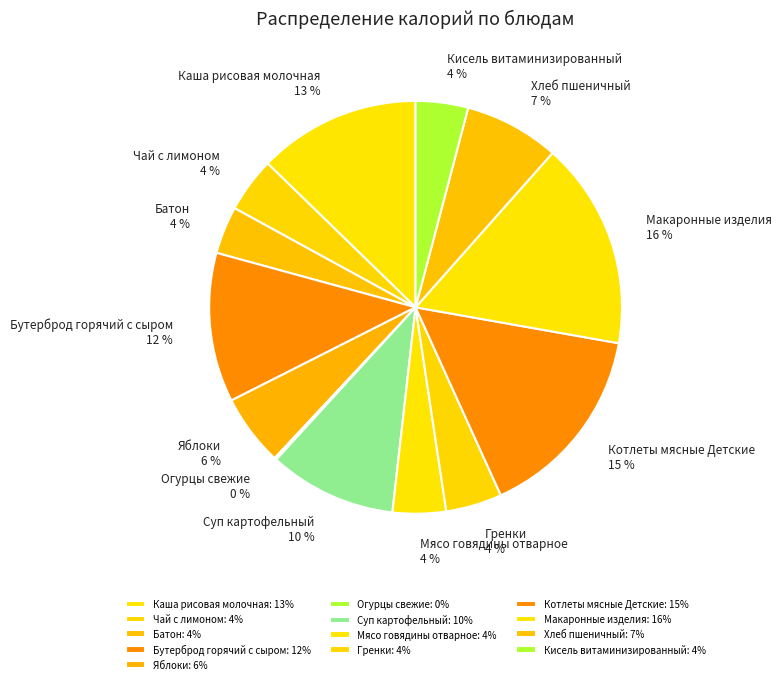

Does Гренки represent more than half of the total?

No